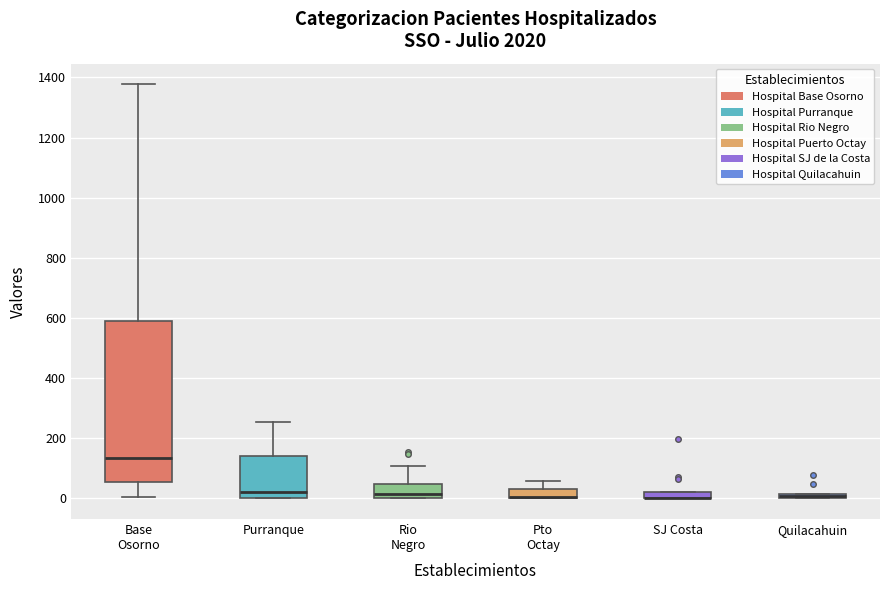

Where is the upper edge of the box for SJ Costa on the y-axis? The values are not printed on the chart, so give them approximately, as read against the axis.

20